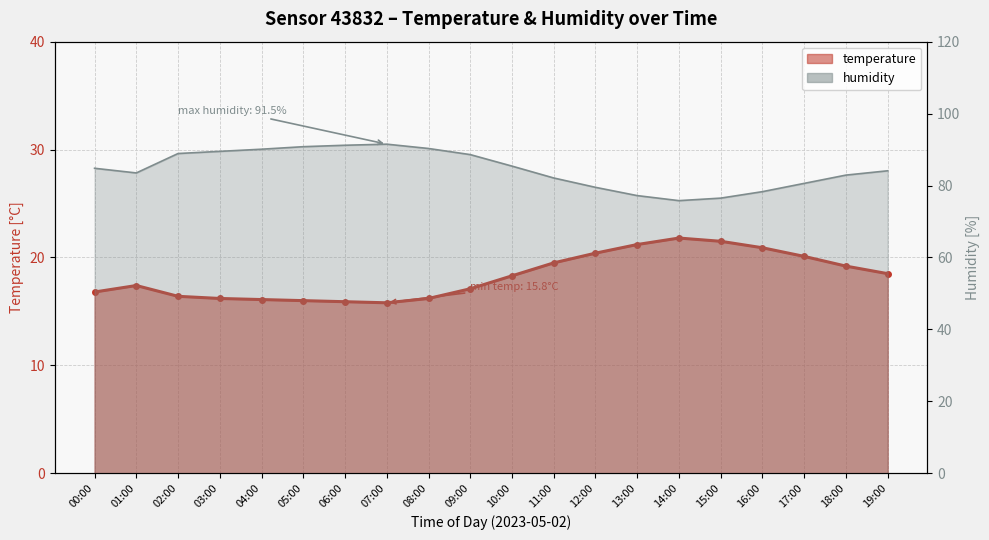

What is the difference between the maximum and second lowest values in the humidity series?

15.0